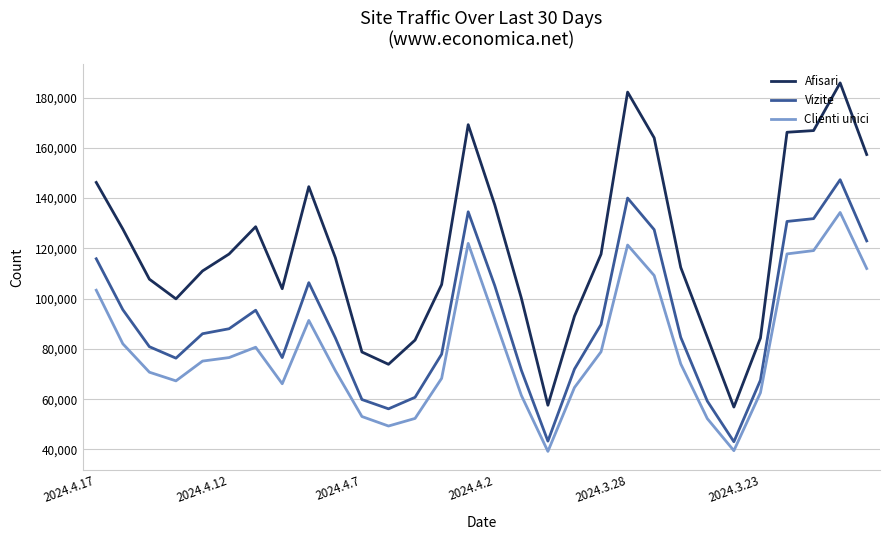

What is the maximum value for Clienti unici?

134286